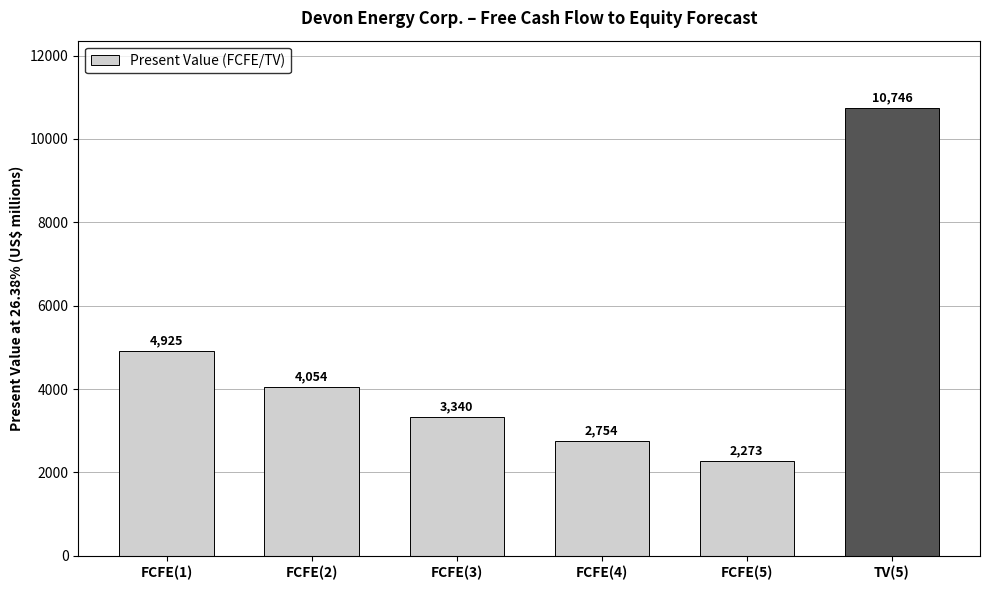

What is the sum of all values?

28092